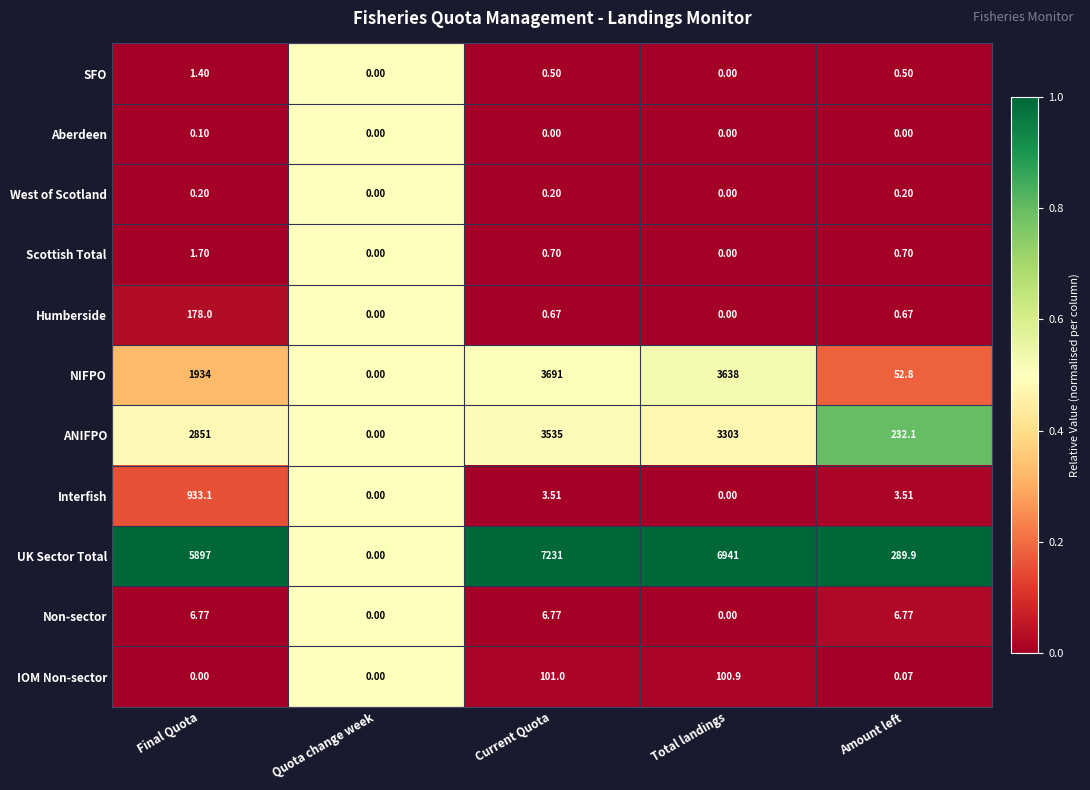

At which category is the sum across all series the highest?

Current Quota